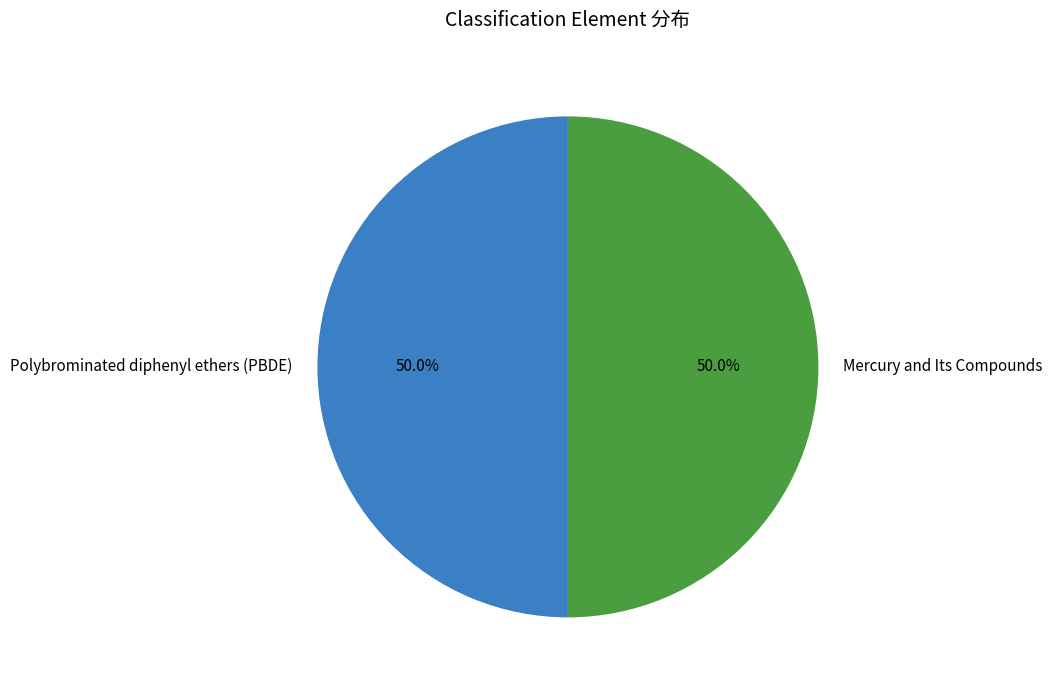

Do Mercury and Its Compounds and Polybrominated diphenyl ethers (PBDE) together represent more than half of the pie?

Yes